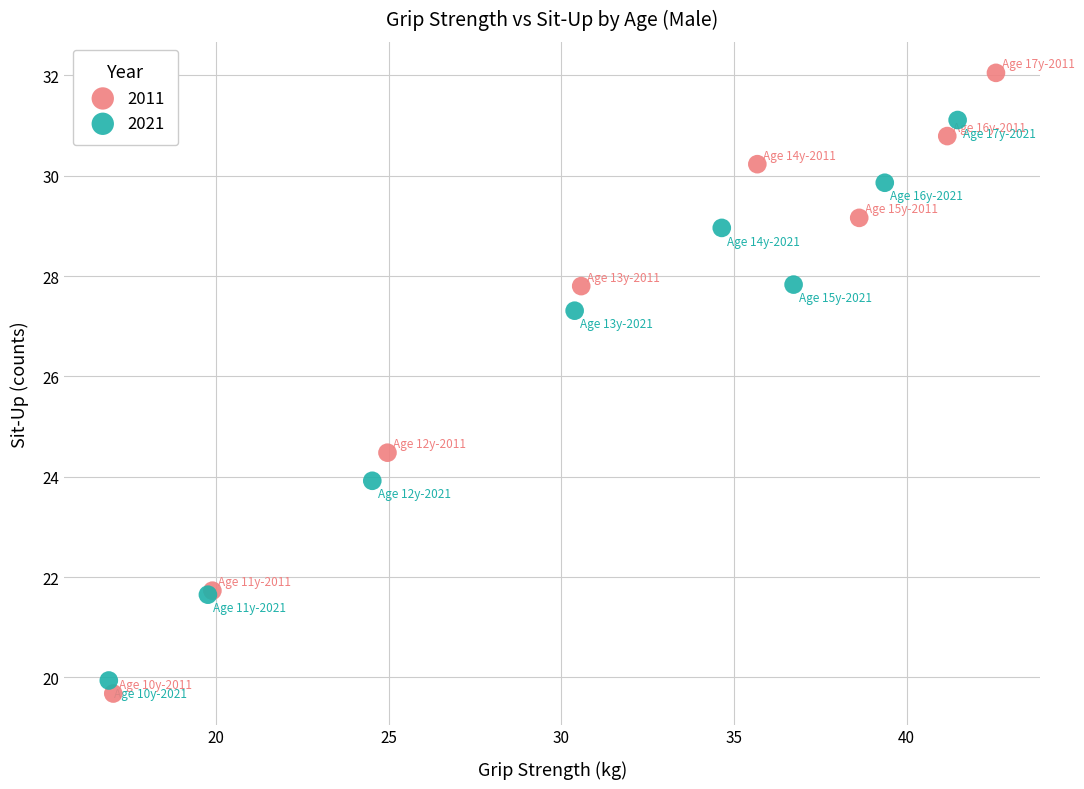

Which series contains the highest Y value?

2011